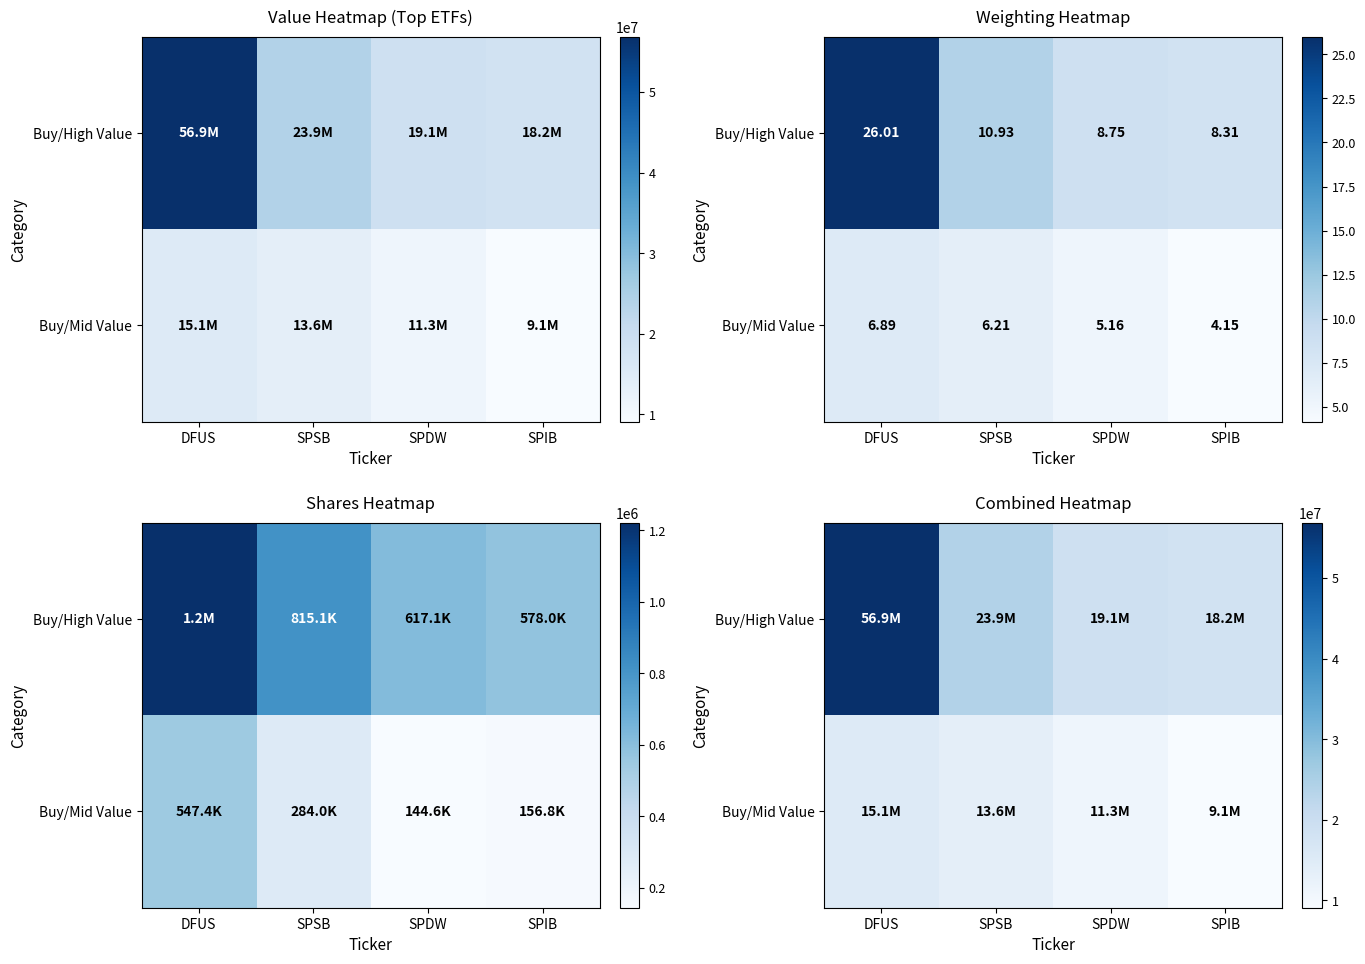

True or false: Buy/Mid Value has a value of 4543322 at DFUS.

False